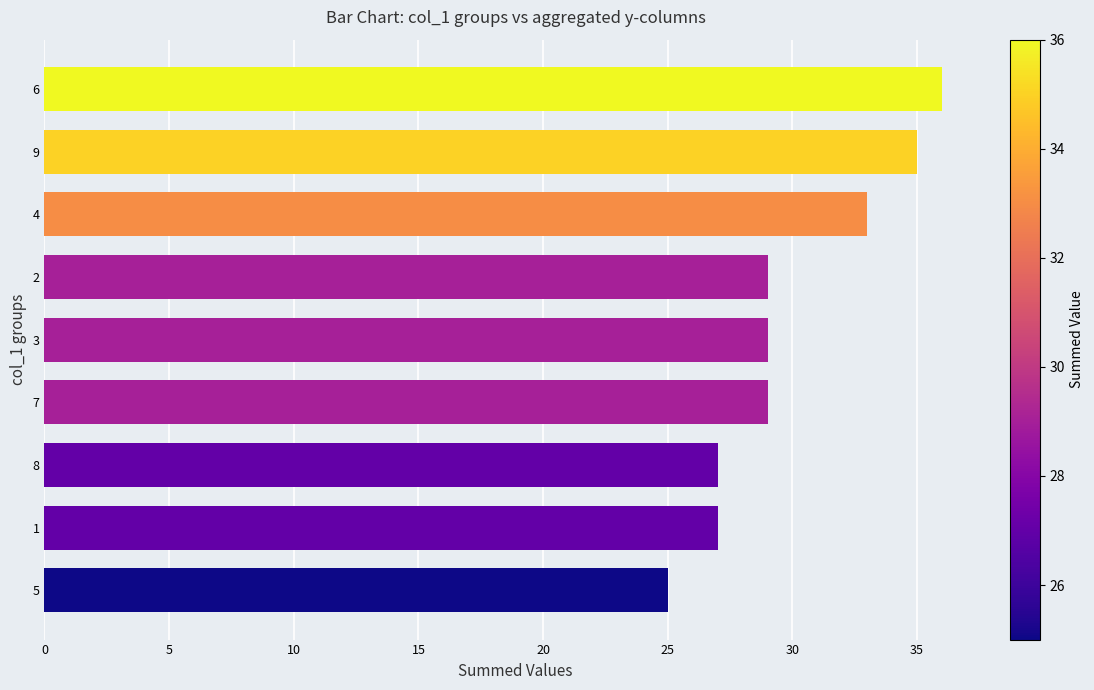

How many categories are shown in the chart?

9